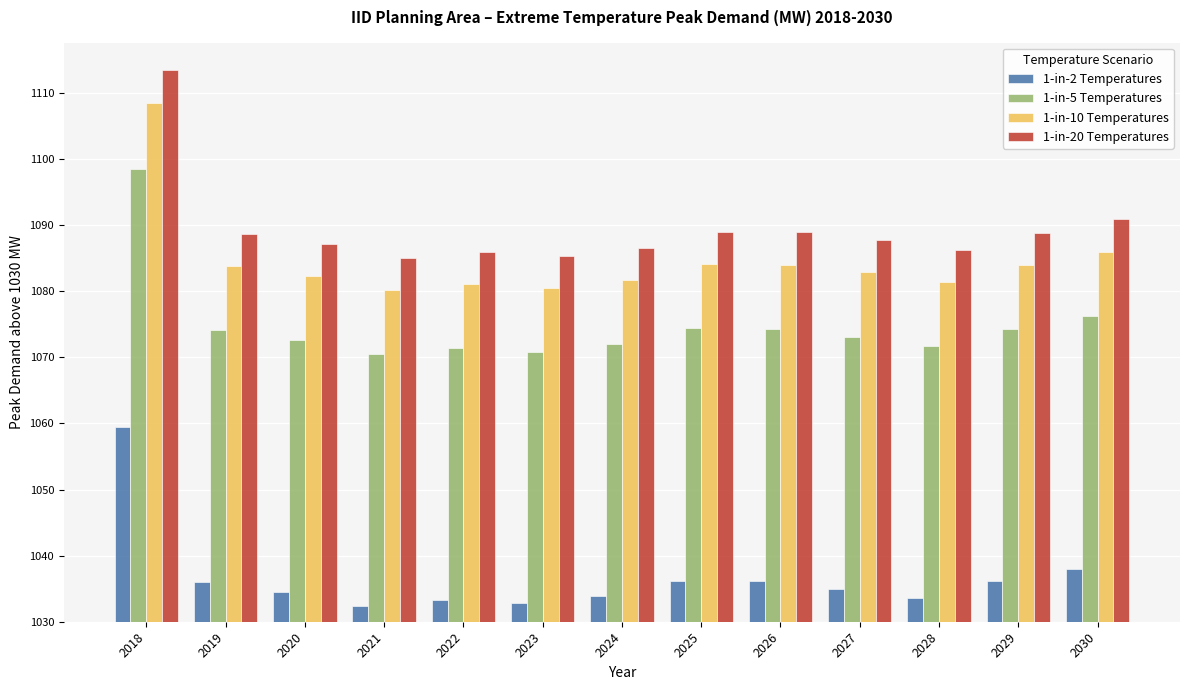

What are all the series names shown in the legend?

1-in-2 Temperatures, 1-in-5 Temperatures, 1-in-10 Temperatures, 1-in-20 Temperatures